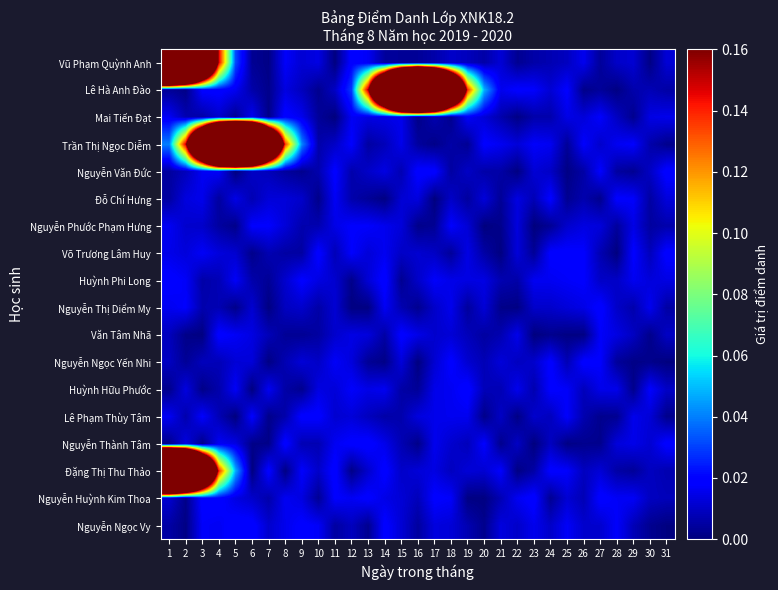

Reading left to right, what are all the values shown in this chart?

Vũ Phạm Quỳnh Anh: 1=1.0	2=0.8	3=0.4	4=0.1	5=0.0	6=0.0	7=0.0	8=0.0	9=0.0	10=0.0	11=0.0	12=0.0	13=0.0	14=0.0	15=0.0	16=0.0	17=0.0	18=0.0	19=0.0	20=0.0	21=0.0	22=0.0	23=0.0	24=0.0	25=0.0	26=0.0	27=0.0	28=0.0	29=0.0	30=0.0	31=0.0
Lê Hà Anh Đào: 1=0.0	2=0.0	3=0.0	4=0.0	5=0.0	6=0.0	7=0.0	8=0.0	9=0.0	10=0.0	11=0.0	12=0.0	13=0.2	14=0.4	15=0.8	16=1.0	17=0.8	18=0.4	19=0.1	20=0.0	21=0.0	22=0.0	23=0.0	24=0.0	25=0.0	26=0.0	27=0.0	28=0.0	29=0.0	30=0.0	31=0.0
Mai Tiến Đạt: 1=0.0	2=0.0	3=0.0	4=0.0	5=0.0	6=0.0	7=0.0	8=0.0	9=0.0	10=0.0	11=0.0	12=0.0	13=0.0	14=0.0	15=0.0	16=0.0	17=0.0	18=0.0	19=0.0	20=0.0	21=0.0	22=0.0	23=0.0	24=0.0	25=0.0	26=0.0	27=0.0	28=0.0	29=0.0	30=0.0	31=0.0
Trần Thị Ngọc Diễm: 1=0.0	2=0.2	3=0.4	4=0.8	5=1.0	6=0.8	7=0.4	8=0.1	9=0.0	10=0.0	11=0.0	12=0.0	13=0.0	14=0.0	15=0.0	16=0.0	17=0.0	18=0.0	19=0.0	20=0.0	21=0.0	22=0.0	23=0.0	24=0.0	25=0.0	26=0.0	27=0.0	28=0.0	29=0.0	30=0.0	31=0.0
Nguyễn Văn Đức: 1=0.0	2=0.0	3=0.0	4=0.0	5=0.0	6=0.0	7=0.0	8=0.0	9=0.0	10=0.0	11=0.0	12=0.0	13=0.0	14=0.0	15=0.0	16=0.0	17=0.0	18=0.0	19=0.0	20=0.0	21=0.0	22=0.0	23=0.0	24=0.0	25=0.0	26=0.0	27=0.0	28=0.0	29=0.0	30=0.0	31=0.0
Đỗ Chí Hưng: 1=0.0	2=0.0	3=0.0	4=0.0	5=0.0	6=0.0	7=0.0	8=0.0	9=0.0	10=0.0	11=0.0	12=0.0	13=0.0	14=0.0	15=0.0	16=0.0	17=0.0	18=0.0	19=0.0	20=0.0	21=0.0	22=0.0	23=0.0	24=0.0	25=0.0	26=0.0	27=0.0	28=0.0	29=0.0	30=0.0	31=0.0
Nguyễn Phước Phạm Hưng: 1=0.0	2=0.0	3=0.0	4=0.0	5=0.0	6=0.0	7=0.0	8=0.0	9=0.0	10=0.0	11=0.0	12=0.0	13=0.0	14=0.0	15=0.0	16=0.0	17=0.0	18=0.0	19=0.0	20=0.0	21=0.0	22=0.0	23=0.0	24=0.0	25=0.0	26=0.0	27=0.0	28=0.0	29=0.0	30=0.0	31=0.0
Võ Trương Lâm Huy: 1=0.0	2=0.0	3=0.0	4=0.0	5=0.0	6=0.0	7=0.0	8=0.0	9=0.0	10=0.0	11=0.0	12=0.0	13=0.0	14=0.0	15=0.0	16=0.0	17=0.0	18=0.0	19=0.0	20=0.0	21=0.0	22=0.0	23=0.0	24=0.0	25=0.0	26=0.0	27=0.0	28=0.0	29=0.0	30=0.0	31=0.0
Huỳnh Phi Long: 1=0.0	2=0.0	3=0.0	4=0.0	5=0.0	6=0.0	7=0.0	8=0.0	9=0.0	10=0.0	11=0.0	12=0.0	13=0.0	14=0.0	15=0.0	16=0.0	17=0.0	18=0.0	19=0.0	20=0.0	21=0.0	22=0.0	23=0.0	24=0.0	25=0.0	26=0.0	27=0.0	28=0.0	29=0.0	30=0.0	31=0.0
Nguyễn Thị Diểm My: 1=0.0	2=0.0	3=0.0	4=0.0	5=0.0	6=0.0	7=0.0	8=0.0	9=0.0	10=0.0	11=0.0	12=0.0	13=0.0	14=0.0	15=0.0	16=0.0	17=0.0	18=0.0	19=0.0	20=0.0	21=0.0	22=0.0	23=0.0	24=0.0	25=0.0	26=0.0	27=0.0	28=0.0	29=0.0	30=0.0	31=0.0
Văn Tâm Nhã: 1=0.0	2=0.0	3=0.0	4=0.0	5=0.0	6=0.0	7=0.0	8=0.0	9=0.0	10=0.0	11=0.0	12=0.0	13=0.0	14=0.0	15=0.0	16=0.0	17=0.0	18=0.0	19=0.0	20=0.0	21=0.0	22=0.0	23=0.0	24=0.0	25=0.0	26=0.0	27=0.0	28=0.0	29=0.0	30=0.0	31=0.0
Nguyễn Ngọc Yến Nhi: 1=0.0	2=0.0	3=0.0	4=0.0	5=0.0	6=0.0	7=0.0	8=0.0	9=0.0	10=0.0	11=0.0	12=0.0	13=0.0	14=0.0	15=0.0	16=0.0	17=0.0	18=0.0	19=0.0	20=0.0	21=0.0	22=0.0	23=0.0	24=0.0	25=0.0	26=0.0	27=0.0	28=0.0	29=0.0	30=0.0	31=0.0
Huỳnh Hữu Phước: 1=0.0	2=0.0	3=0.0	4=0.0	5=0.0	6=0.0	7=0.0	8=0.0	9=0.0	10=0.0	11=0.0	12=0.0	13=0.0	14=0.0	15=0.0	16=0.0	17=0.0	18=0.0	19=0.0	20=0.0	21=0.0	22=0.0	23=0.0	24=0.0	25=0.0	26=0.0	27=0.0	28=0.0	29=0.0	30=0.0	31=0.0
Lê Phạm Thùy Tâm: 1=0.0	2=0.0	3=0.0	4=0.0	5=0.0	6=0.0	7=0.0	8=0.0	9=0.0	10=0.0	11=0.0	12=0.0	13=0.0	14=0.0	15=0.0	16=0.0	17=0.0	18=0.0	19=0.0	20=0.0	21=0.0	22=0.0	23=0.0	24=0.0	25=0.0	26=0.0	27=0.0	28=0.0	29=0.0	30=0.0	31=0.0
Nguyễn Thành Tâm: 1=0.0	2=0.0	3=0.0	4=0.0	5=0.0	6=0.0	7=0.0	8=0.0	9=0.0	10=0.0	11=0.0	12=0.0	13=0.0	14=0.0	15=0.0	16=0.0	17=0.0	18=0.0	19=0.0	20=0.0	21=0.0	22=0.0	23=0.0	24=0.0	25=0.0	26=0.0	27=0.0	28=0.0	29=0.0	30=0.0	31=0.0
Đặng Thị Thu Thảo: 1=1.0	2=0.8	3=0.4	4=0.1	5=0.0	6=0.0	7=0.0	8=0.0	9=0.0	10=0.0	11=0.0	12=0.0	13=0.0	14=0.0	15=0.0	16=0.0	17=0.0	18=0.0	19=0.0	20=0.0	21=0.0	22=0.0	23=0.0	24=0.0	25=0.0	26=0.0	27=0.0	28=0.0	29=0.0	30=0.0	31=0.0
Nguyễn Huỳnh Kim Thoa: 1=0.0	2=0.0	3=0.0	4=0.0	5=0.0	6=0.0	7=0.0	8=0.0	9=0.0	10=0.0	11=0.0	12=0.0	13=0.0	14=0.0	15=0.0	16=0.0	17=0.0	18=0.0	19=0.0	20=0.0	21=0.0	22=0.0	23=0.0	24=0.0	25=0.0	26=0.0	27=0.0	28=0.0	29=0.0	30=0.0	31=0.0
Nguyễn Ngọc Vy: 1=0.0	2=0.0	3=0.0	4=0.0	5=0.0	6=0.0	7=0.0	8=0.0	9=0.0	10=0.0	11=0.0	12=0.0	13=0.0	14=0.0	15=0.0	16=0.0	17=0.0	18=0.0	19=0.0	20=0.0	21=0.0	22=0.0	23=0.0	24=0.0	25=0.0	26=0.0	27=0.0	28=0.0	29=0.0	30=0.0	31=0.0